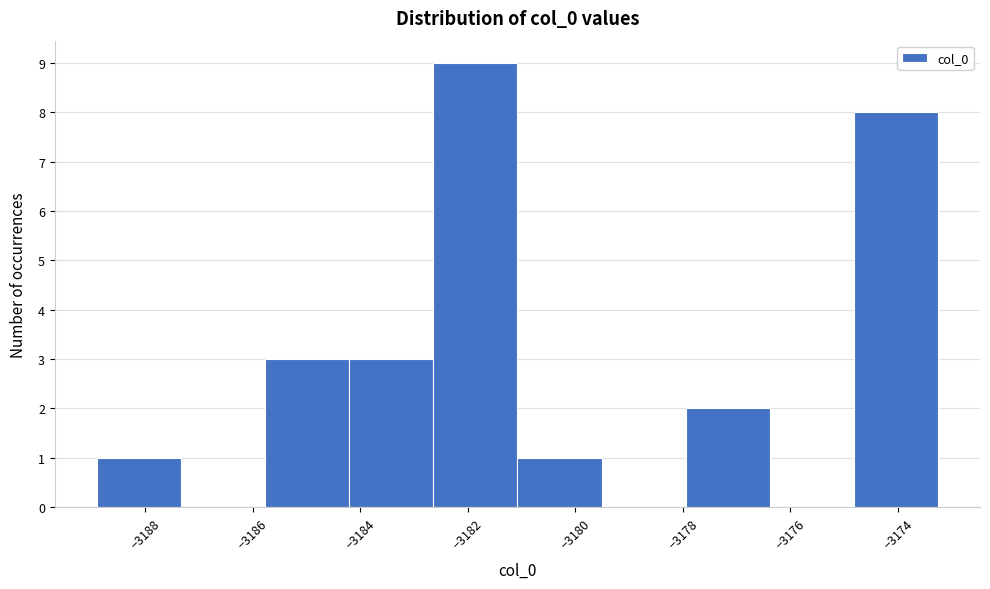

Reading left to right, transcribe this chart: for each bar, give the range it covers on the x-axis and its height. Neither the bar edges nor the heights are printed on the chart, so give them approximately, as read against the axes.

-3188.8 to -3187.4: 1
-3187.4 to -3185.8: 0
-3185.8 to -3184.2: 3
-3184.2 to -3182.6: 3
-3182.6 to -3181.0: 9
-3181.0 to -3179.6: 1
-3179.6 to -3178.0: 0
-3178.0 to -3176.4: 2
-3176.4 to -3174.8: 0
-3174.8 to -3173.2: 8